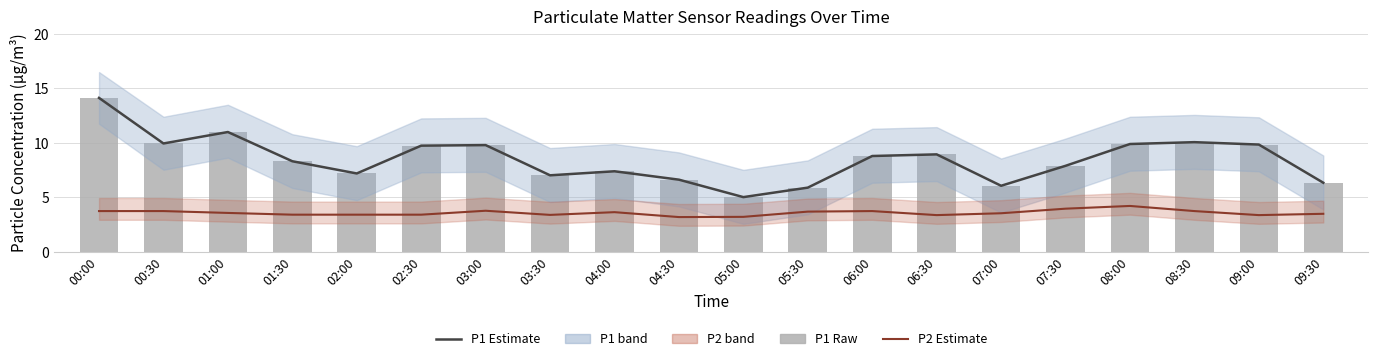

Rank the series at 01:30 from lowest to highest value.

P2 estimate, P1 estimate, P1 (raw)